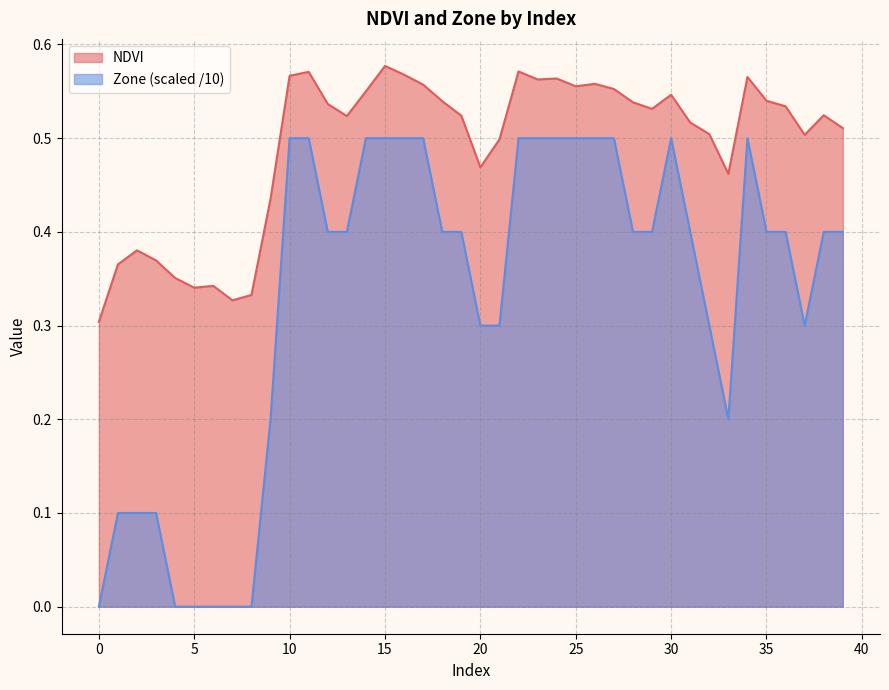

Reading right to left, list all the values displayed in this chart.

NDVI: 39=0.5	38=0.5	37=0.5	36=0.5	35=0.5	34=0.6	33=0.5	32=0.5	31=0.5	30=0.5	29=0.5	28=0.5	27=0.6	26=0.6	25=0.6	24=0.6	23=0.6	22=0.6	21=0.5	20=0.5	19=0.5	18=0.5	17=0.6	16=0.6	15=0.6	14=0.6	13=0.5	12=0.5	11=0.6	10=0.6	9=0.4	8=0.3	7=0.3	6=0.3	5=0.3	4=0.4	3=0.4	2=0.4	1=0.4	0=0.3
Zone: 39=0.4	38=0.4	37=0.3	36=0.4	35=0.4	34=0.5	33=0.2	32=0.3	31=0.4	30=0.5	29=0.4	28=0.4	27=0.5	26=0.5	25=0.5	24=0.5	23=0.5	22=0.5	21=0.3	20=0.3	19=0.4	18=0.4	17=0.5	16=0.5	15=0.5	14=0.5	13=0.4	12=0.4	11=0.5	10=0.5	9=0.2	8=0.0	7=0.0	6=0.0	5=0.0	4=0.0	3=0.1	2=0.1	1=0.1	0=0.0